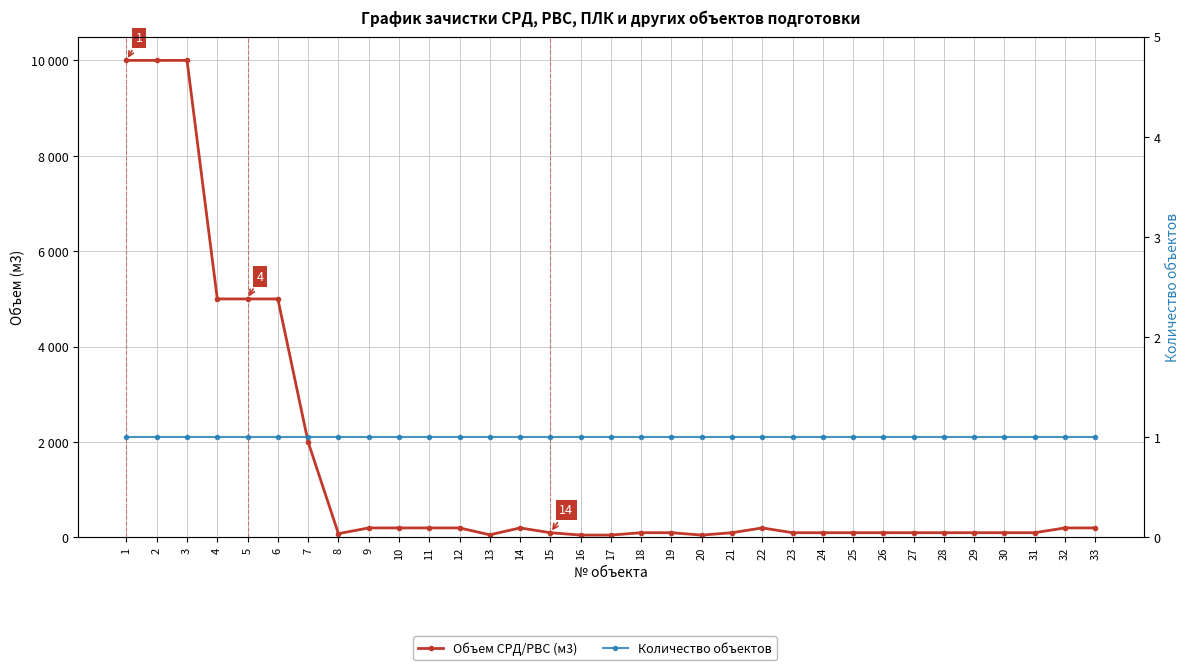

Is the value of Количество объектов at 5 greater than the value of Объем СРД/РВС (м3) at 18?

No